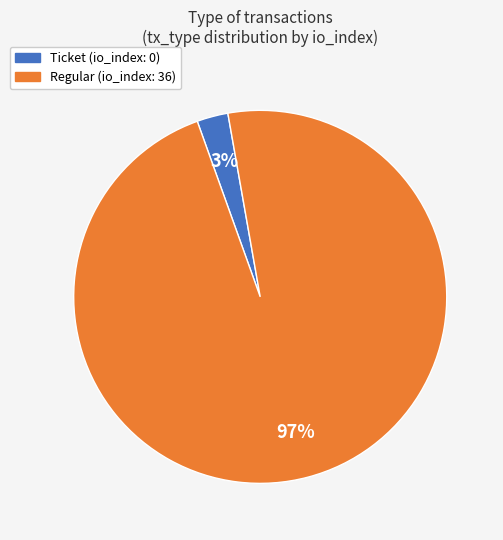

Is the sum of Ticket and Regular greater than half?

Yes